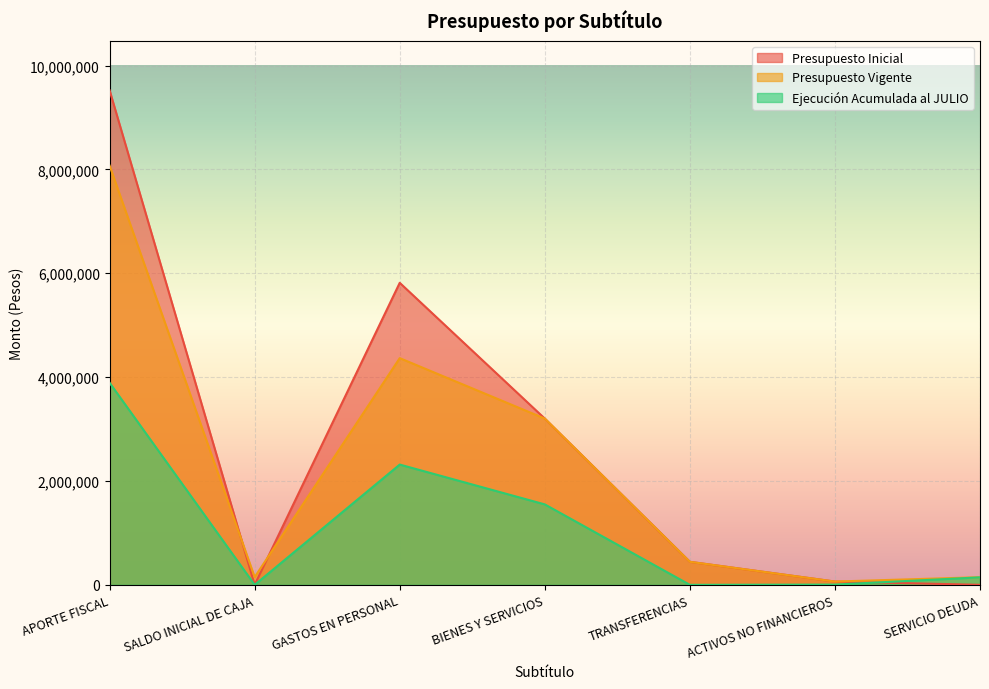

What is the sum of the Presupuesto Vigente values at GASTOS EN PERSONAL and BIENES Y SERVICIOS?

7567774